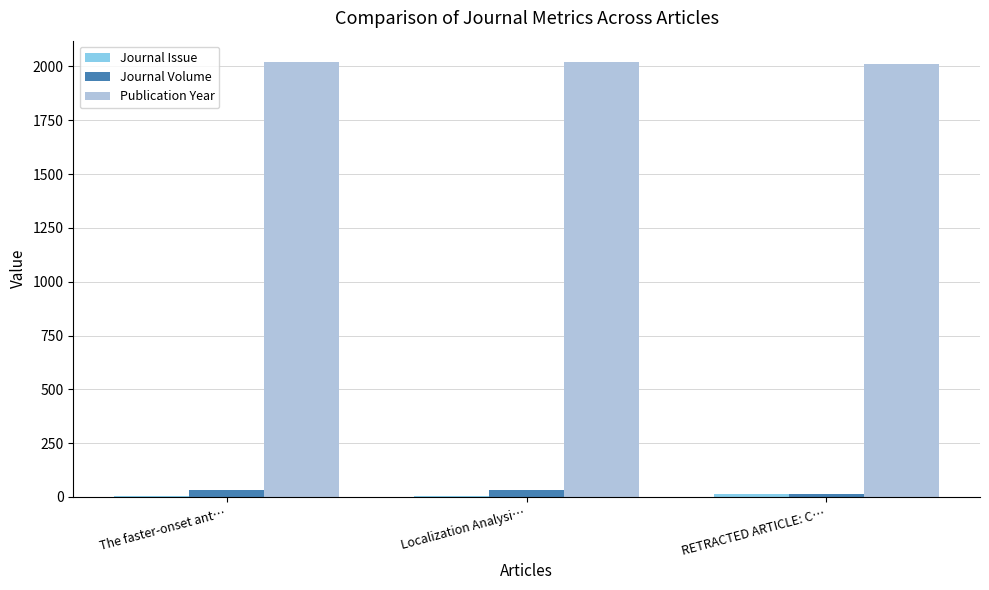

Is it true that Publication Year equals 2913 at Localization Analysi…?

False